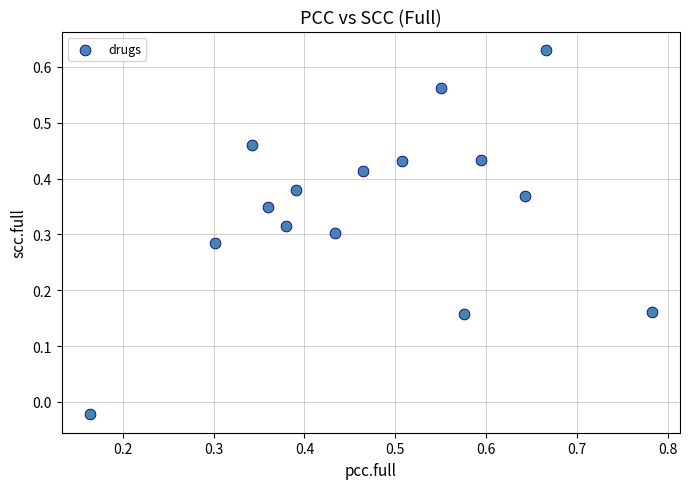

What is the range of Y values (max minus min)?

0.7